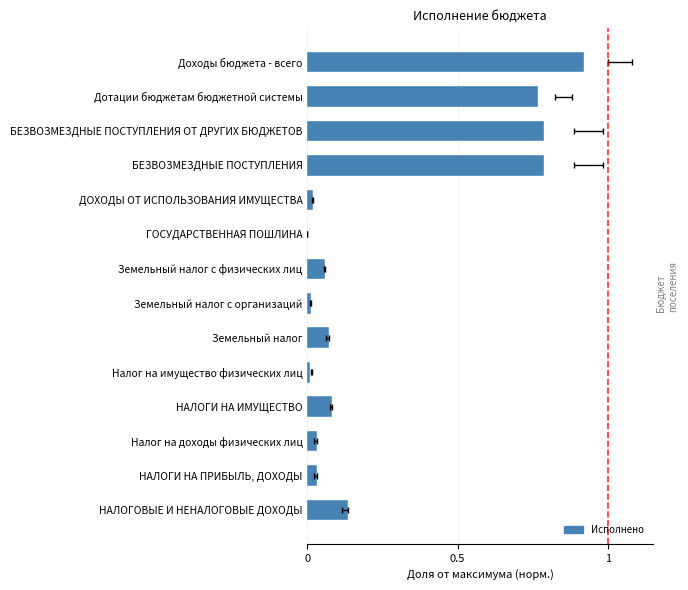

The value at БЕЗВОЗМЕЗДНЫЕ ПОСТУПЛЕНИЯ ОТ ДРУГИХ БЮДЖЕТОВ is 0.8. True or false?

True